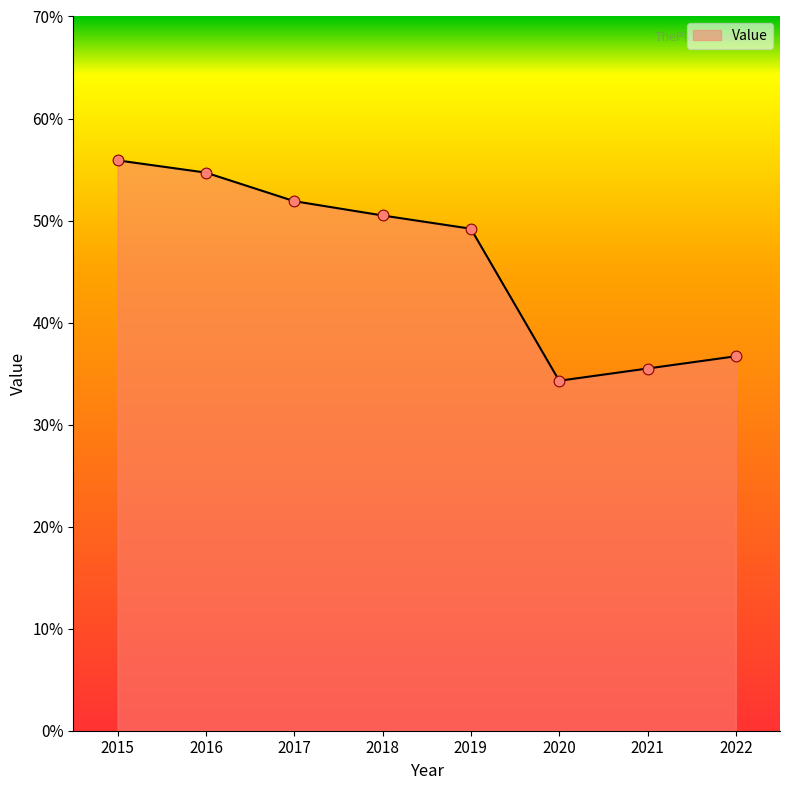

What is the ratio of the value at 2022 to the value at 2019?

0.7